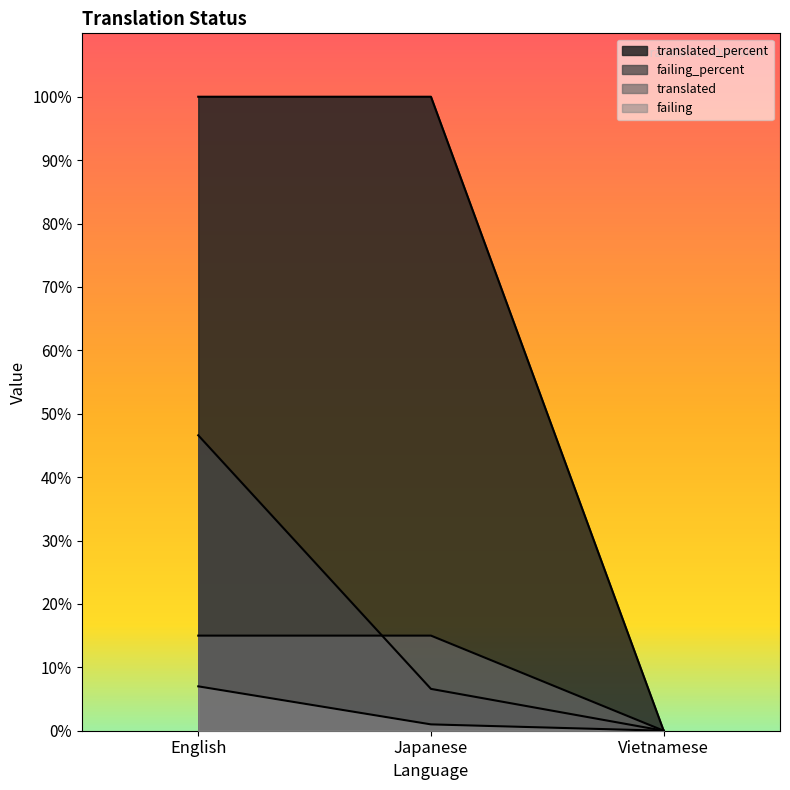

How many lines are shown in the chart?

4